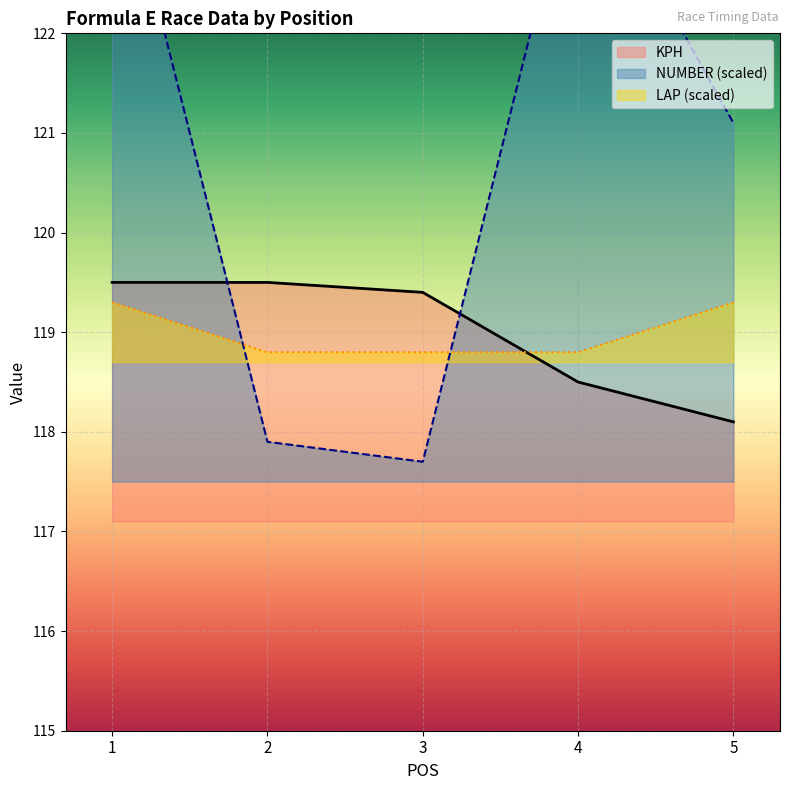

How many intersections are there between LAP and NUMBER?

2